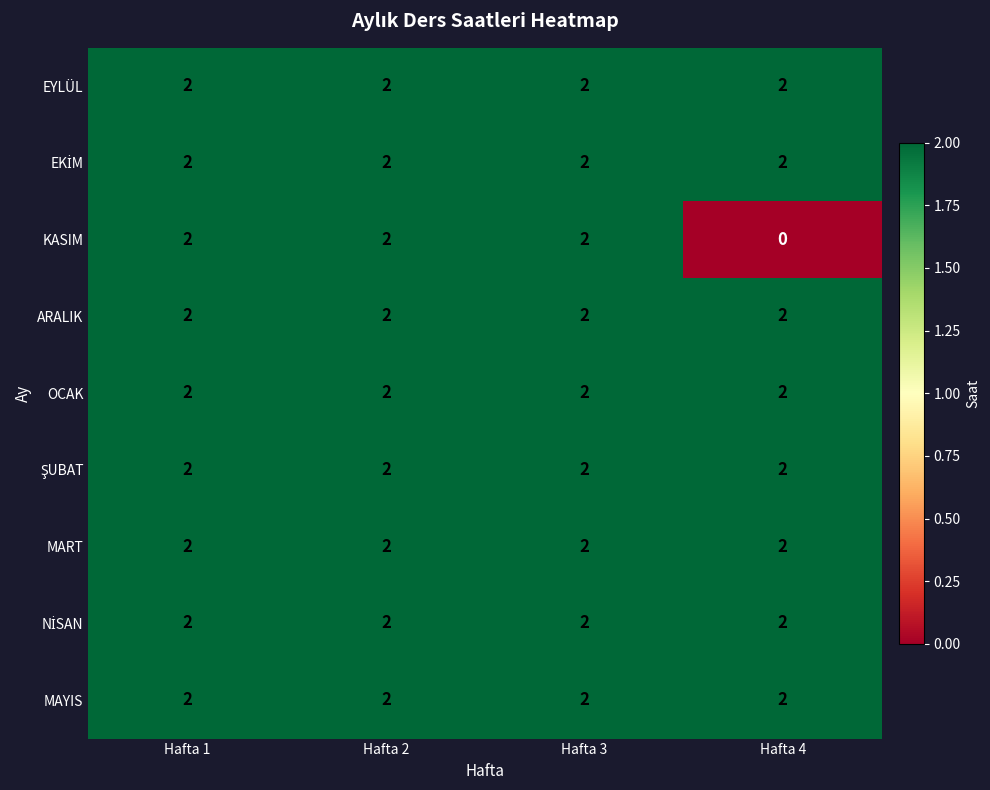

Which series changed the most between Hafta 1 and Hafta 4?

KASIM